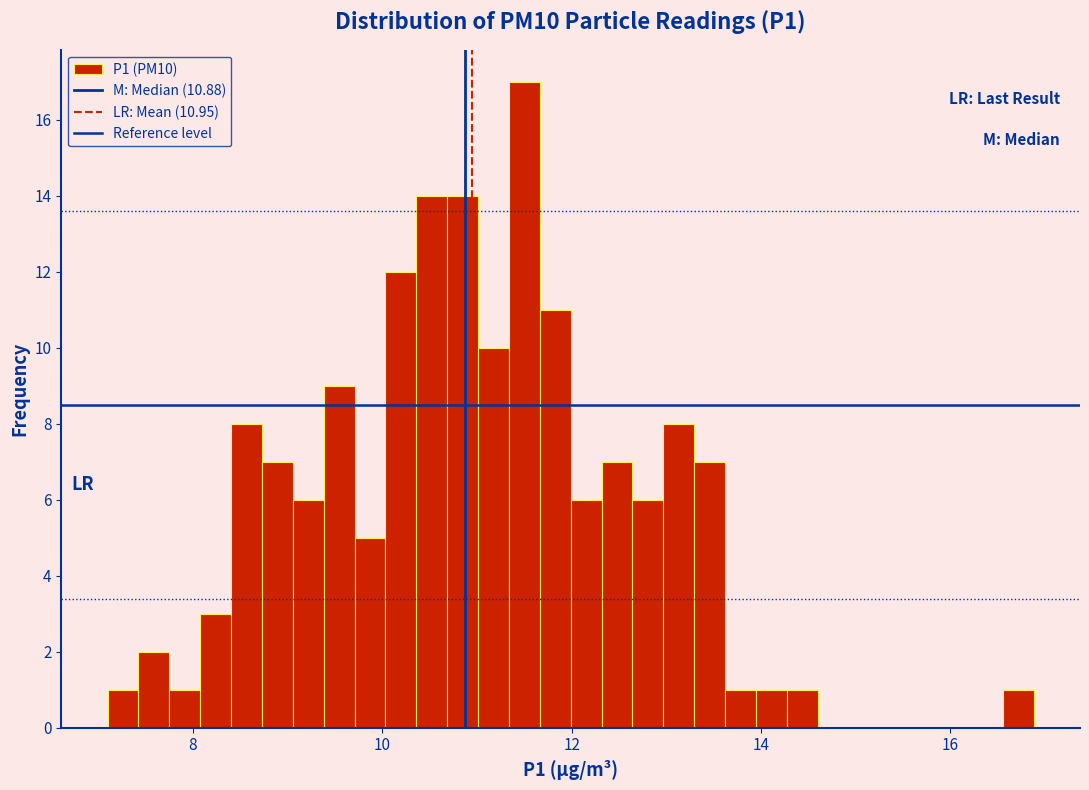

Read against the x-axis, roughly where is the centre of the tallest bar?

11.6